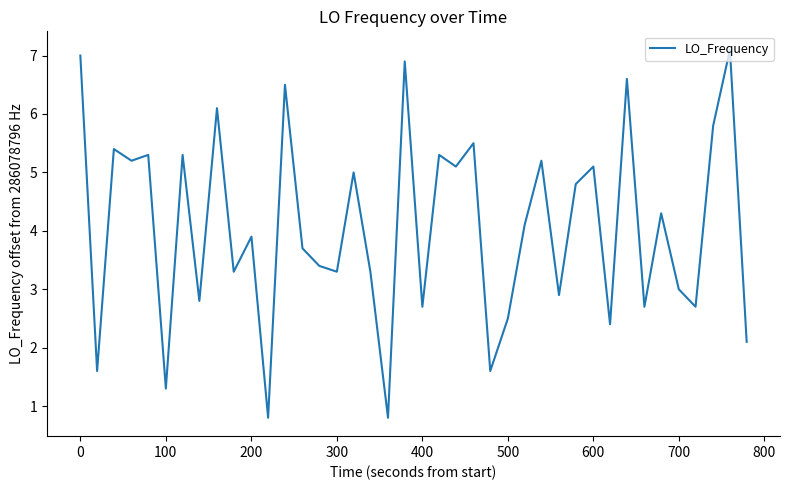

True or false: there are more than 0 points higher than both neighbors.

True